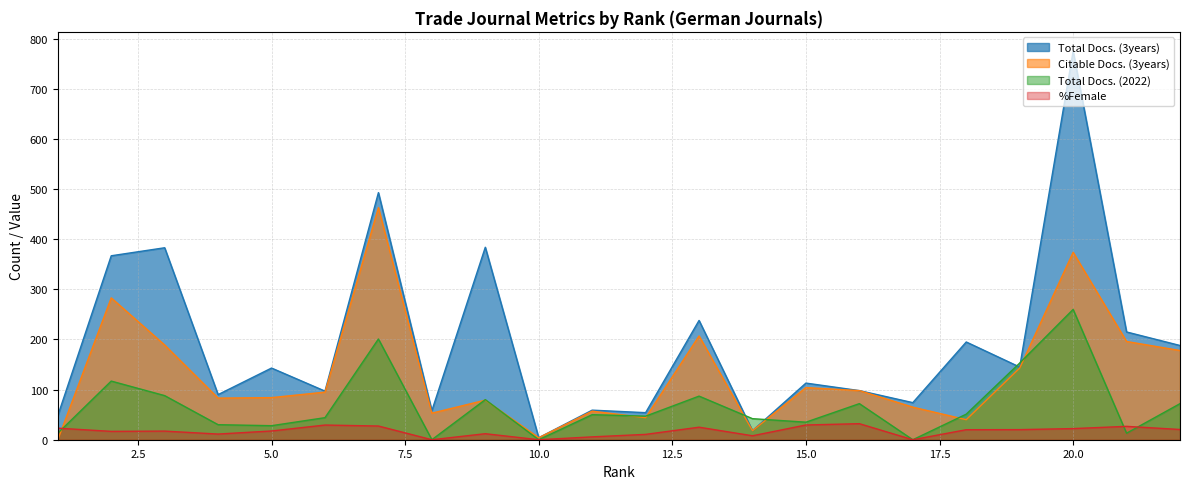

Reading left to right, list all the values displayed in this chart.

Total Docs. (3years): 48.0	367.0	383.0	90.0	143.0	97.0	493.0	58.0	384.0	4.0	59.0	54.0	238.0	18.0	113.0	98.0	74.0	195.0	145.0	775.0	215.0	188.0
Citable Docs. (3years): 0.0	283.0	189.0	83.0	84.0	95.0	463.0	53.0	79.0	4.0	57.0	44.0	207.0	18.0	104.0	98.0	65.0	40.0	143.0	374.0	196.0	178.0
Total Docs. (2022): 13.0	117.0	88.0	30.0	28.0	44.0	201.0	0.0	80.0	0.0	50.0	47.0	87.0	42.0	35.0	72.0	0.0	51.0	153.0	260.0	13.0	72.0
%Female: 23.1	16.7	17.2	11.3	17.5	29.3	27.3	0.0	12.0	0.0	5.7	10.7	25.0	7.9	29.4	32.0	0.0	20.0	20.2	22.2	26.7	20.4